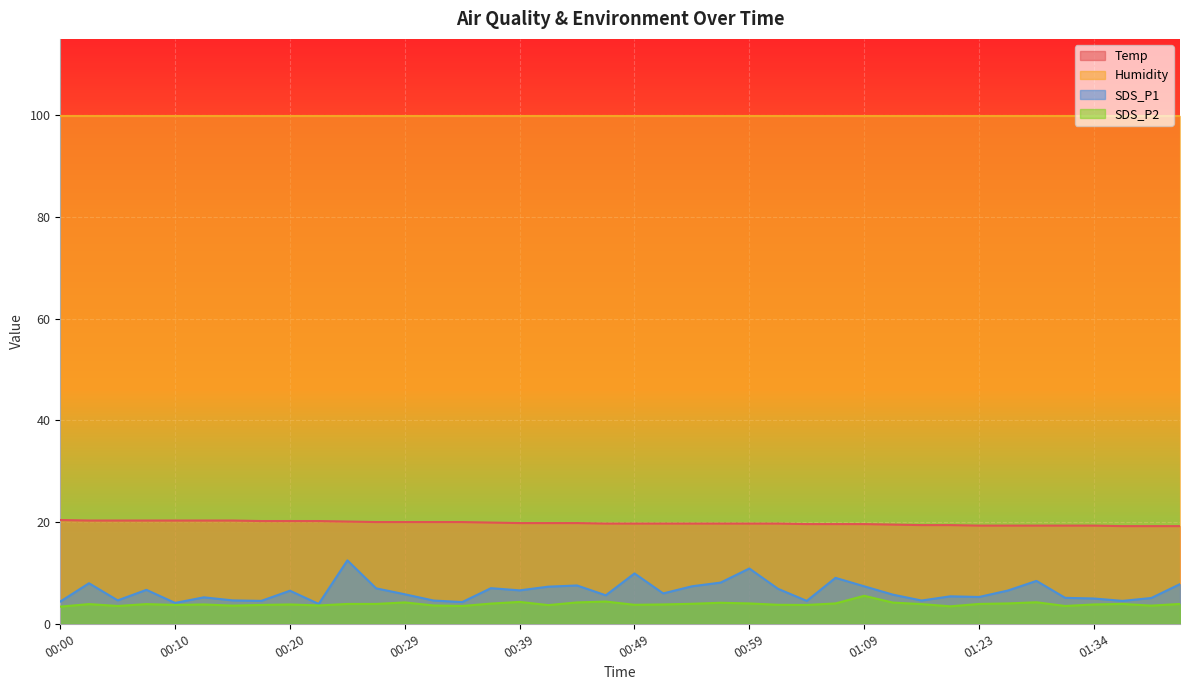

What is the average value of the SDS_P2 series?

3.9